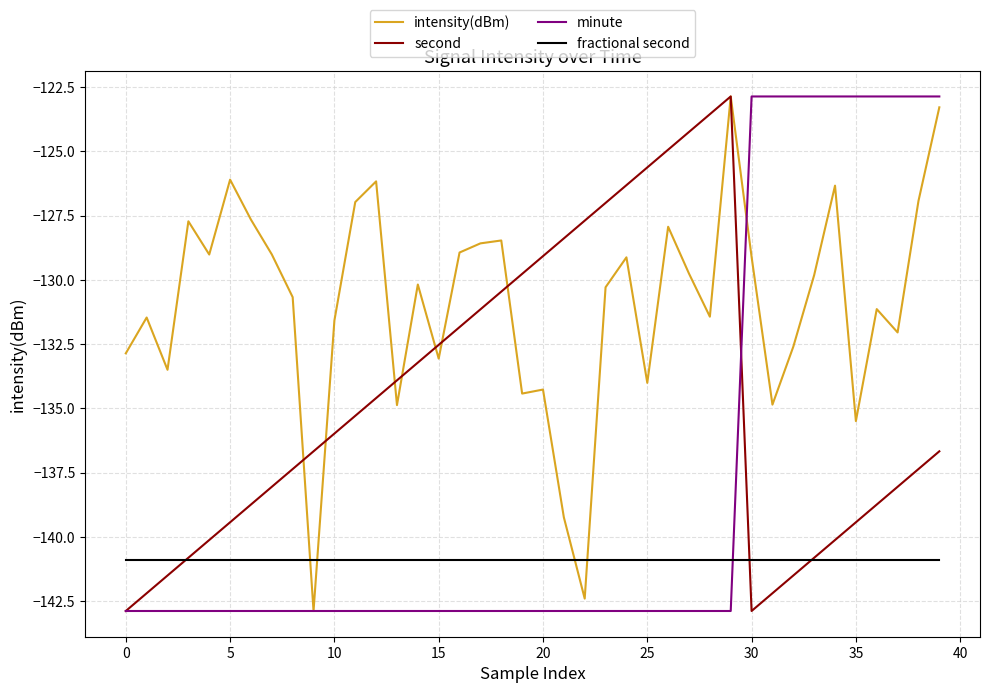

What is the sum of all fractional second values?

-5635.2